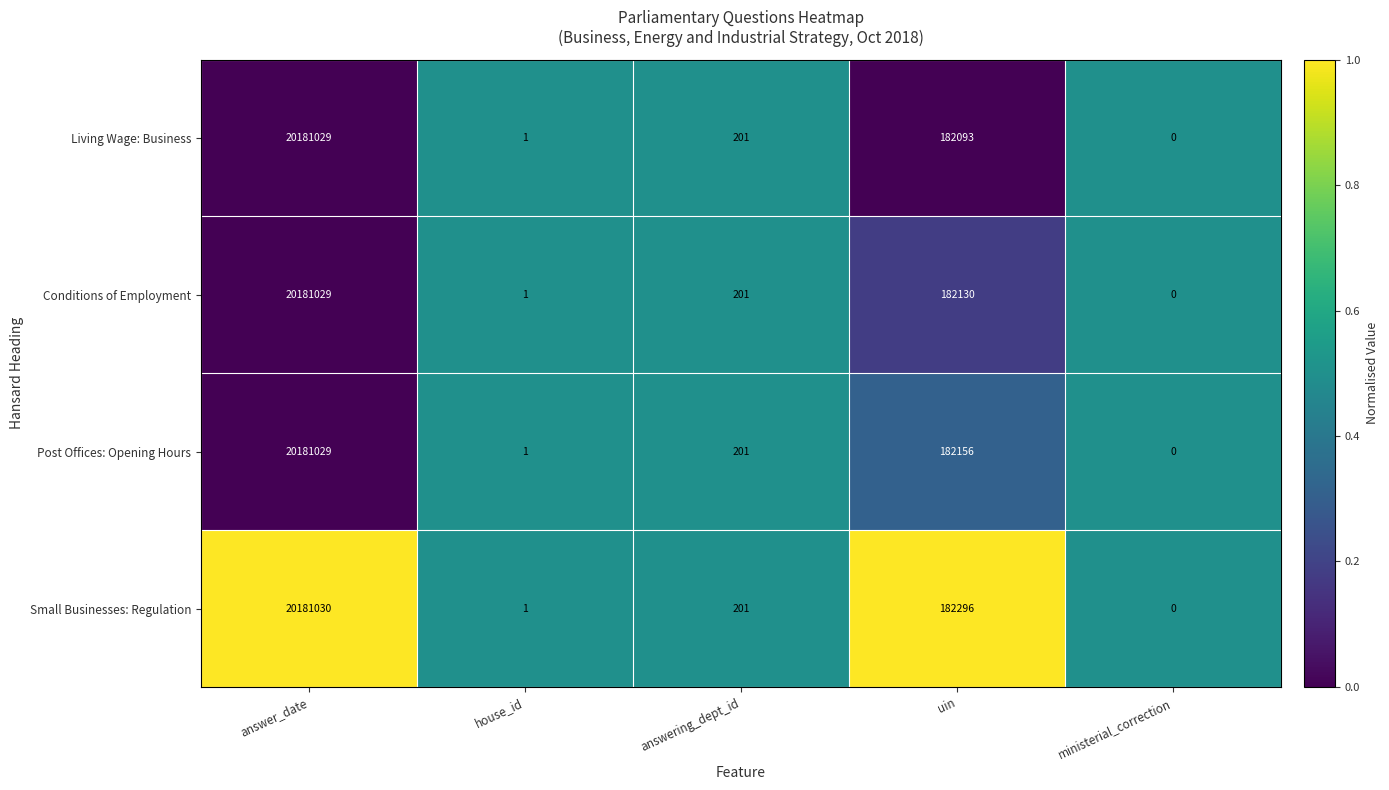

Reading left to right, list all the values displayed in this chart.

Living Wage: Business: answer_date=20181029	house_id=1	answering_dept_id=201	uin=182093	ministerial_correction=0
Conditions of Employment: answer_date=20181029	house_id=1	answering_dept_id=201	uin=182130	ministerial_correction=0
Post Offices: Opening Hours: answer_date=20181029	house_id=1	answering_dept_id=201	uin=182156	ministerial_correction=0
Small Businesses: Regulation: answer_date=20181030	house_id=1	answering_dept_id=201	uin=182296	ministerial_correction=0